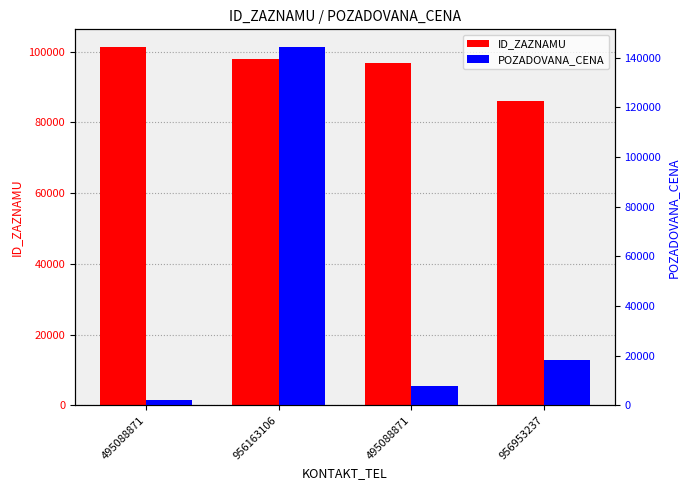

The POZADOVANA_CENA series shows 144235 at 956163106. True or false?

True